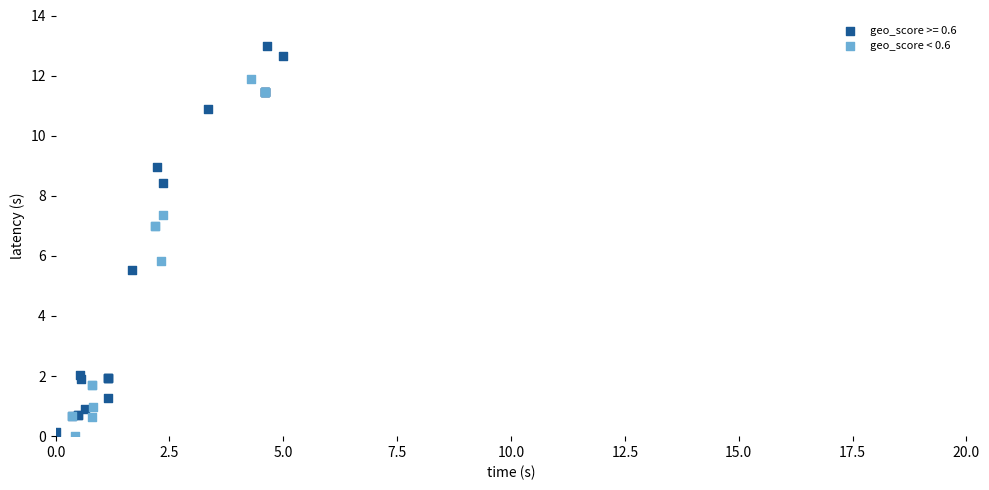

Which series has the largest Y range (max minus min)?

geo_score >= 0.6